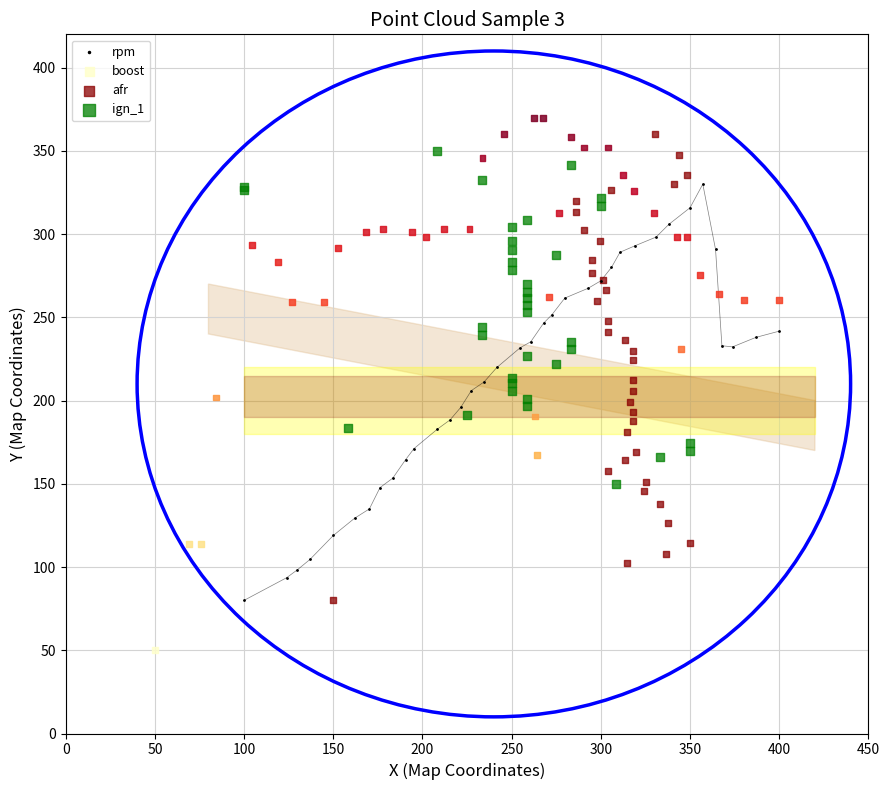

Which series has the widest spread of Y values?

boost